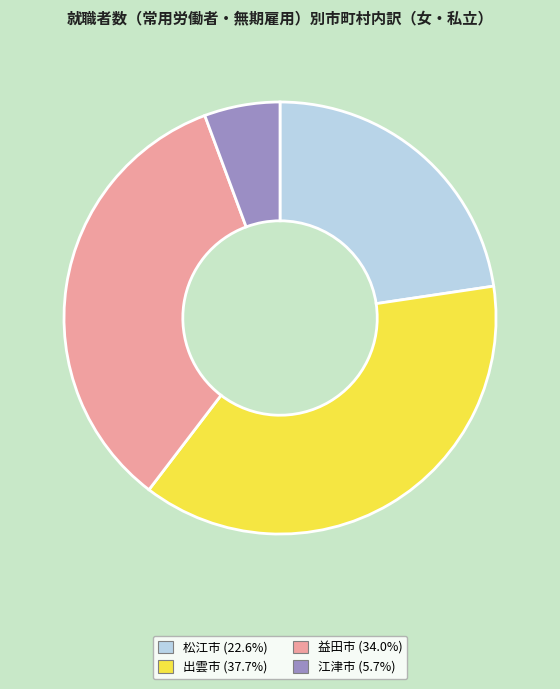

Rank the categories by value from lowest to highest.

江津市, 松江市, 益田市, 出雲市